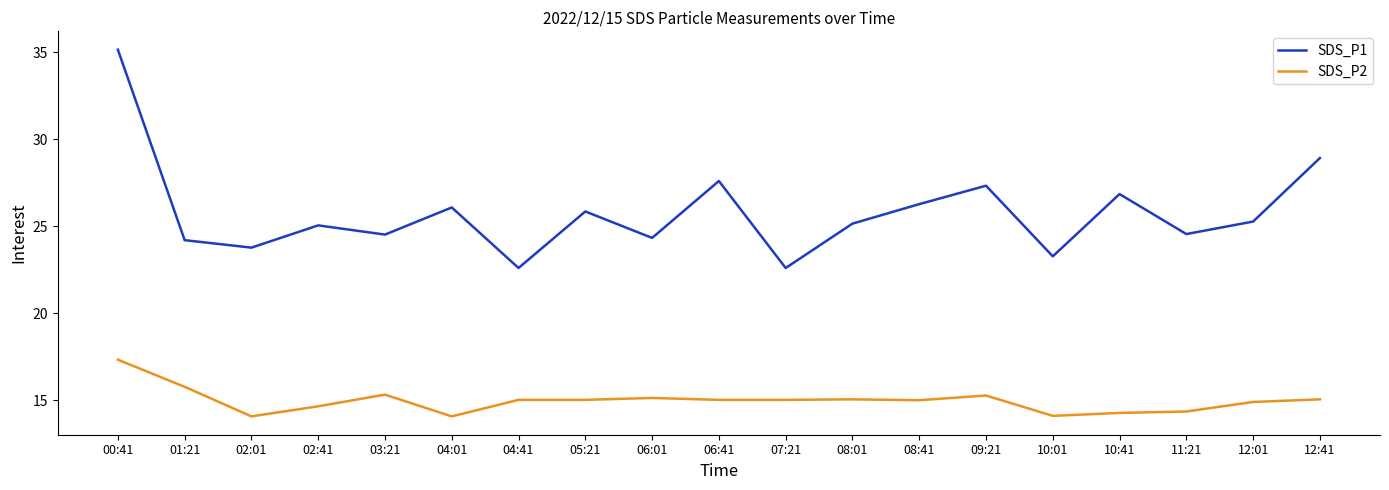

What is the difference between the second highest and minimum values in the SDS_P2 series?

1.7